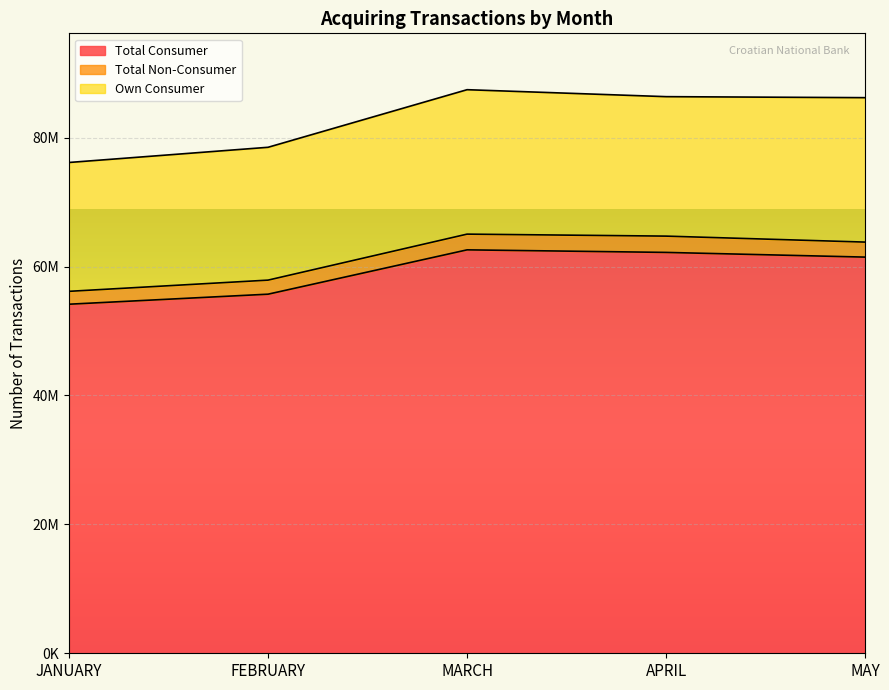

What are all the series names shown in the legend?

Total Consumer, Total Non-Consumer, Own Consumer